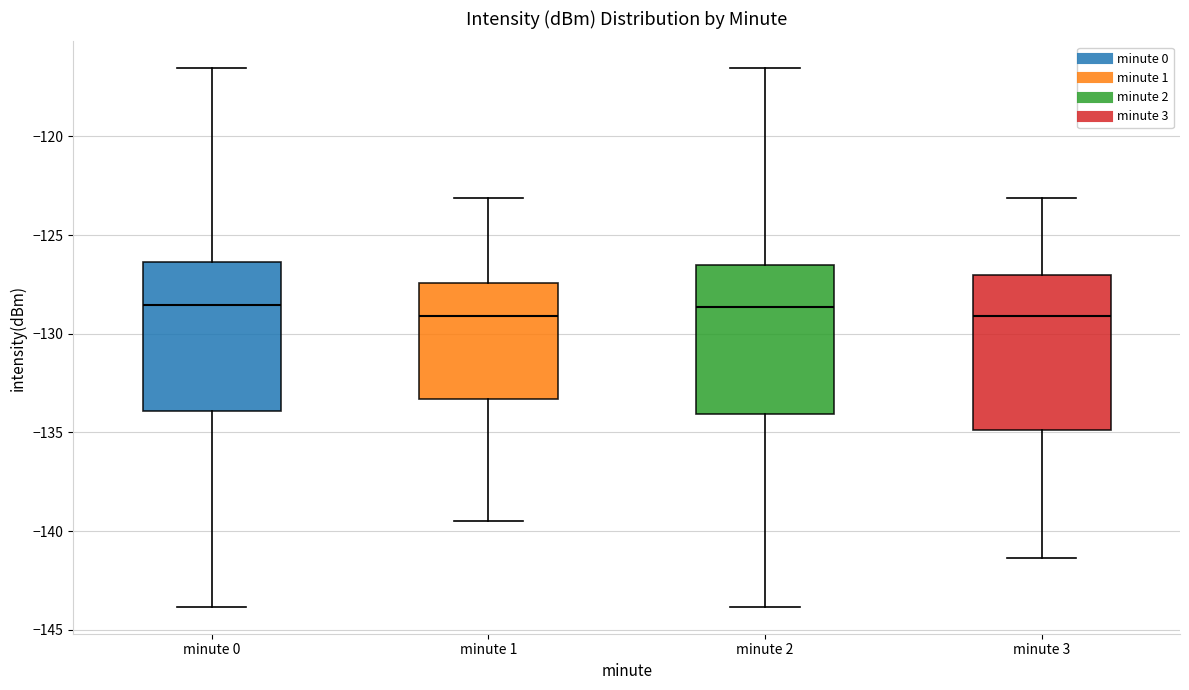

Where does the median line of the box for minute 2 sit on the y-axis? The values are not printed on the chart, so give them approximately, as read against the axis.

-128.5